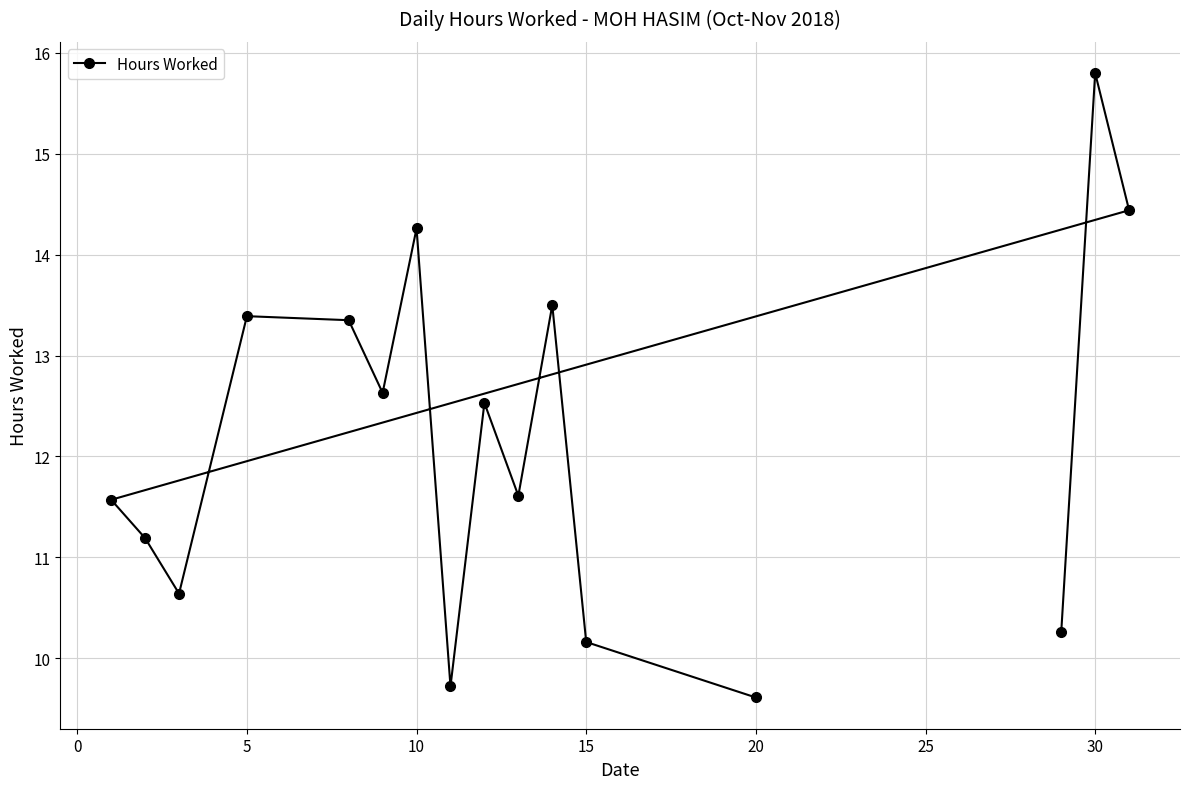

What is the difference between the maximum and minimum values?

6.2